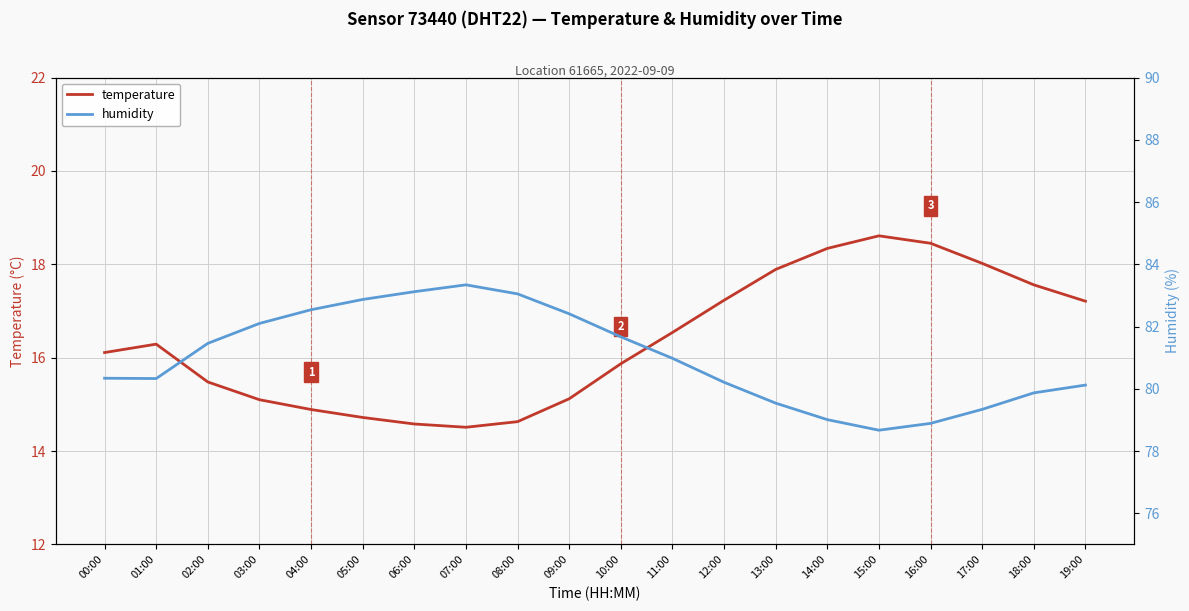

What value does the humidity series have at 06:00?

83.1